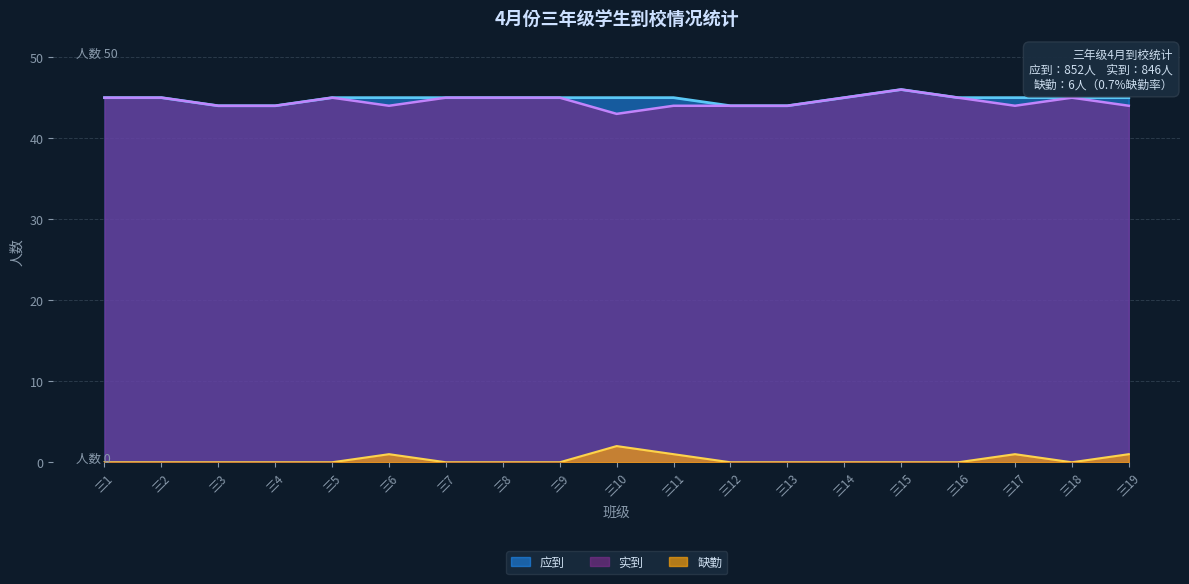

At which category is the sum across all series the highest?

三15